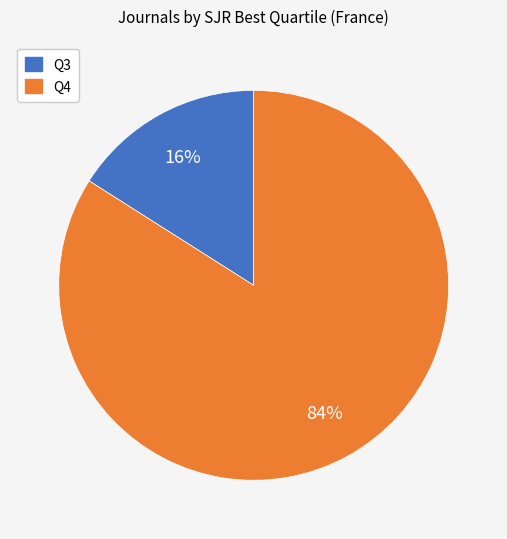

Which category has the biggest portion of the pie?

Q4